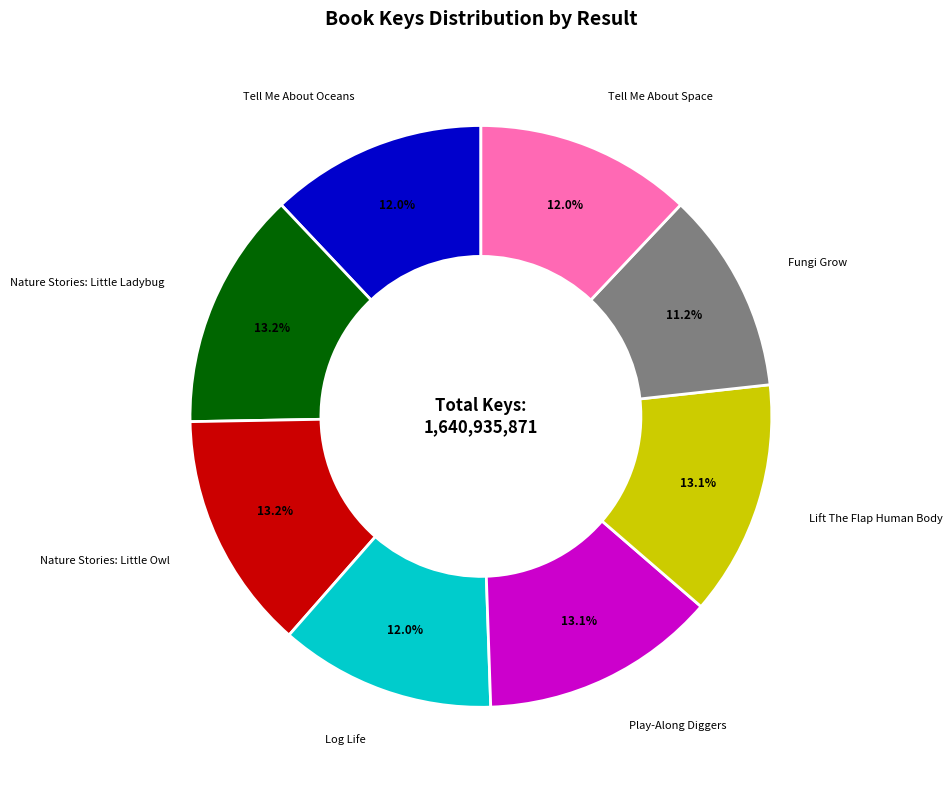

What is the ratio of the value at Tell Me About Space to the value at Log Life?

1.0